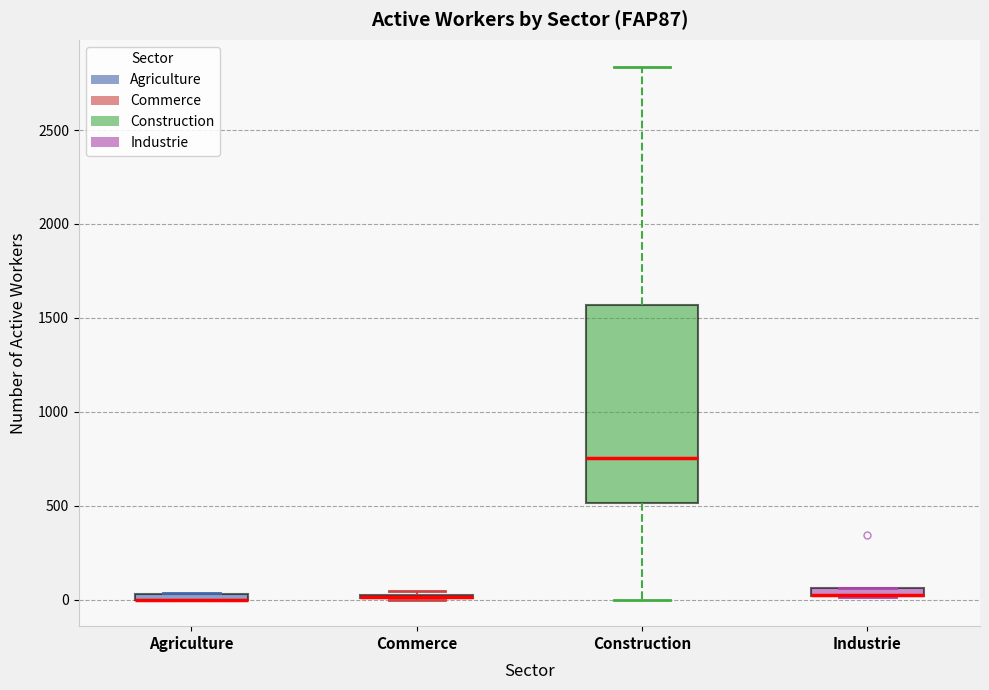

Which box is the tallest, from its lower edge to its upper edge?

Construction